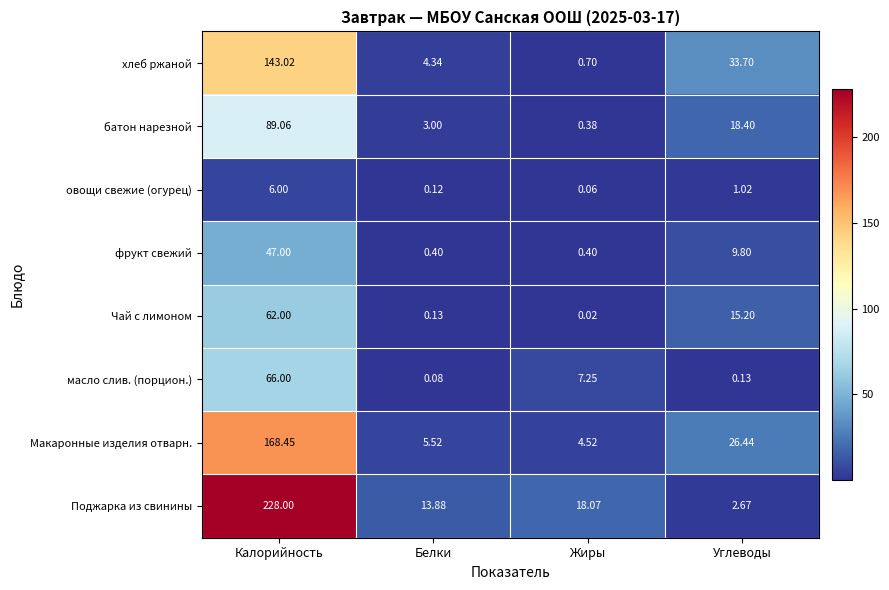

List the series in order of their peak value, lowest first.

овощи свежие (огурец), фрукт свежий, Чай с лимоном, масло слив. (порцион.), батон нарезной, хлеб ржаной, Макаронные изделия отварн., Поджарка из свинины